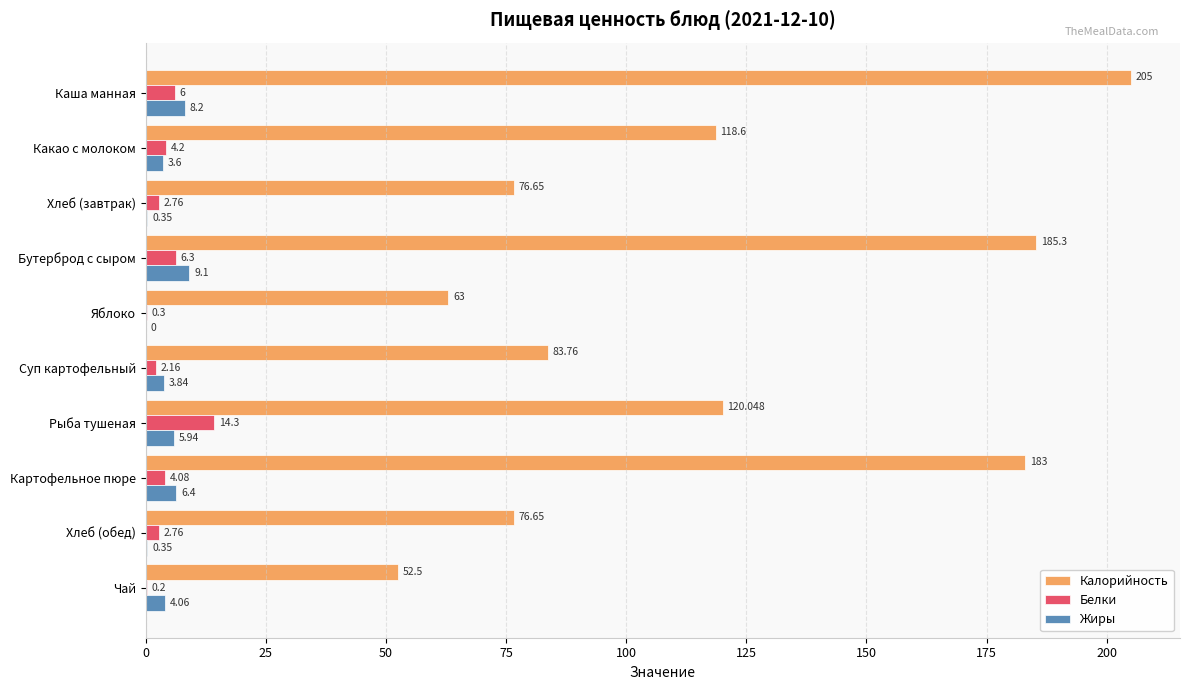

Is the value of Жиры at Каша манная greater than the value of Калорийность at Чай?

No